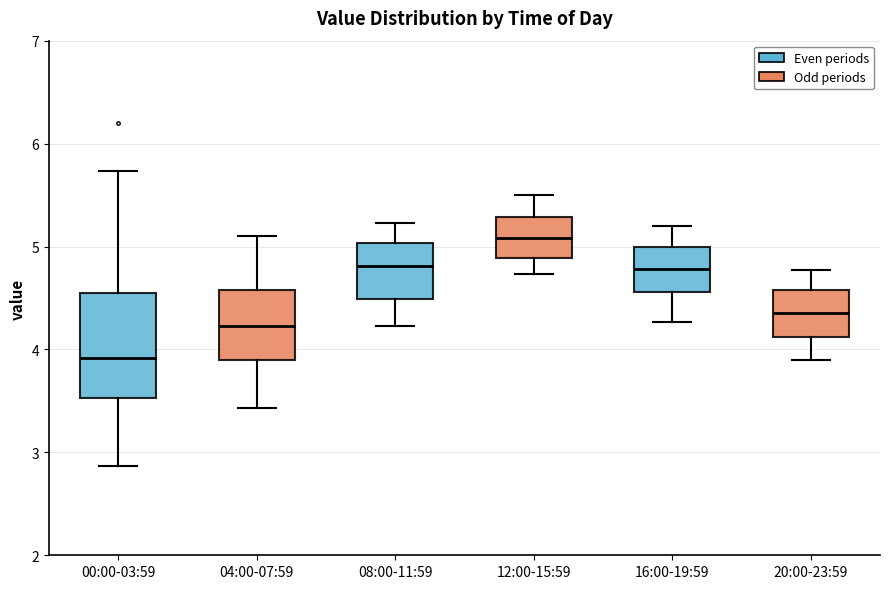

Reading left to right, transcribe this box plot: for each box, give where its median line is, the range the box spans, and where its two whiskers end, as read against the y-axis. The values are not printed on the chart, so give them approximately, as read against the axis.

00:00-03:59: median 3.9, box 3.5 to 4.6, whiskers 2.9 to 5.7
04:00-07:59: median 4.2, box 3.9 to 4.6, whiskers 3.4 to 5.1
08:00-11:59: median 4.8, box 4.5 to 5.0, whiskers 4.2 to 5.2
12:00-15:59: median 5.1, box 4.9 to 5.3, whiskers 4.7 to 5.5
16:00-19:59: median 4.8, box 4.6 to 5.0, whiskers 4.3 to 5.2
20:00-23:59: median 4.4, box 4.1 to 4.6, whiskers 3.9 to 4.8